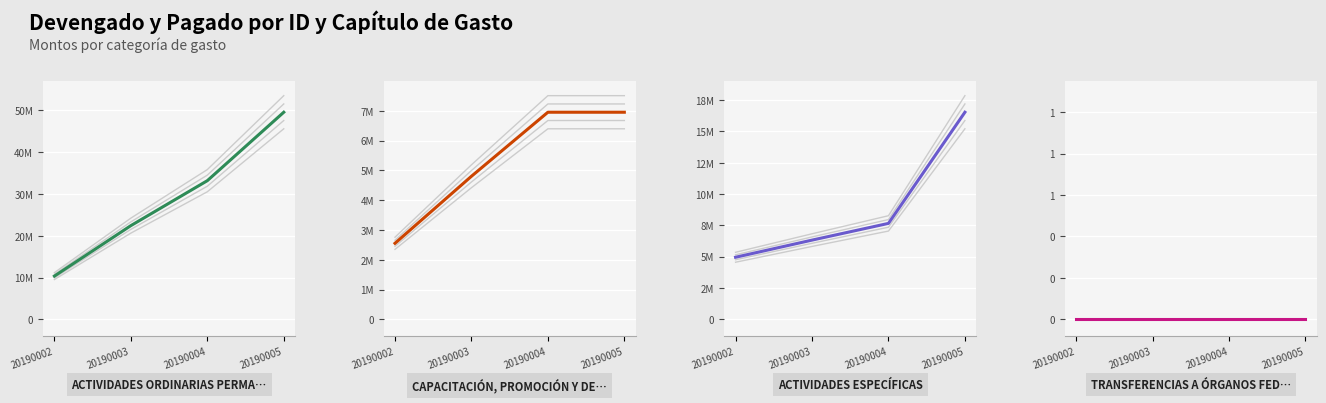

Reading left to right, extract all data points from this chart.

ACTIVIDADES ORDINARIAS PERMANENTES: 20190002=10342938.6	20190003=22415669.9	20190004=33170206.8	20190005=49549550.5
CAPACITACIÓN, PROMOCIÓN Y DESARROLLO: 20190002=2552000.0	20190003=4802000.0	20190004=6952000.0	20190005=6952000.0
ACTIVIDADES ESPECÍFICAS: 20190002=4952000.0	20190003=6320000.0	20190004=7655000.0	20190005=16526900.0
TRANSFERENCIAS A ÓRGANOS FEDERALES: 20190002=0.0	20190003=0.0	20190004=0.0	20190005=0.0